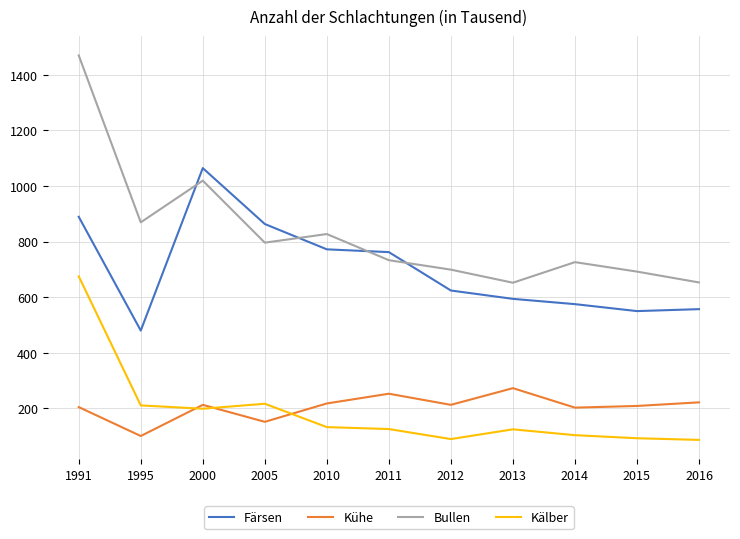

List the series in order of their peak value, highest first.

Bullen, Färsen, Kälber, Kühe